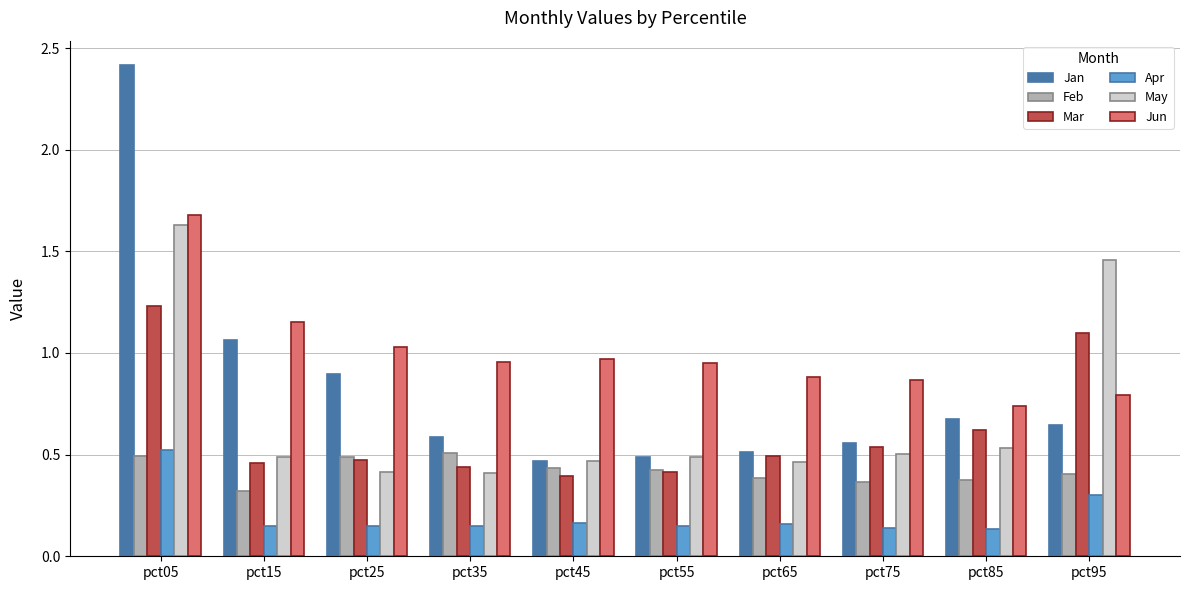

How many series are shown in this chart?

6